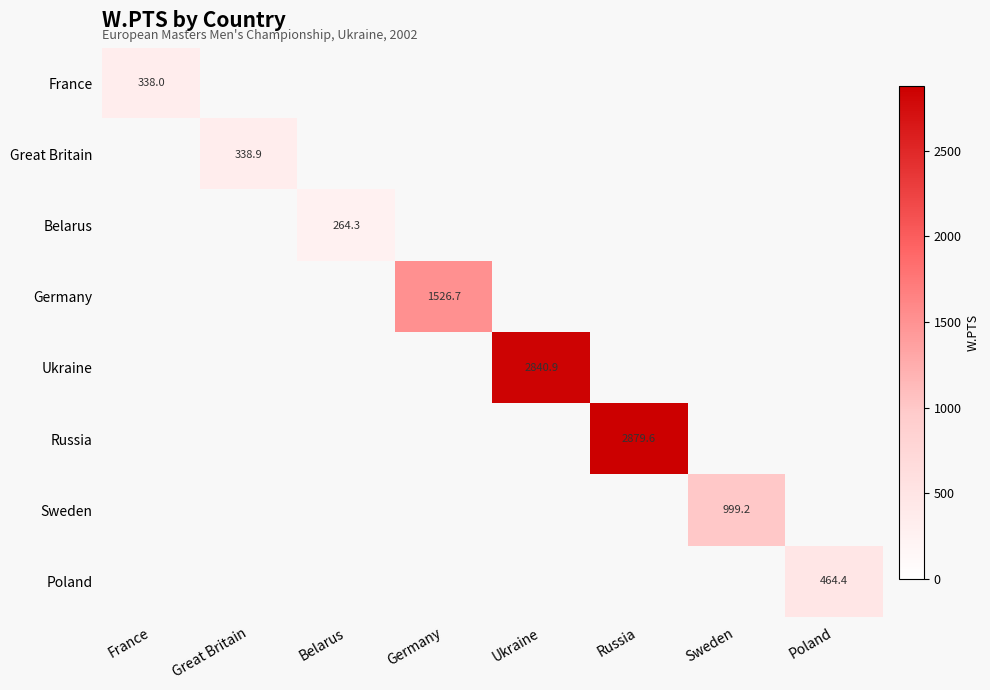

The value of France at France is 338.0. True or false?

True